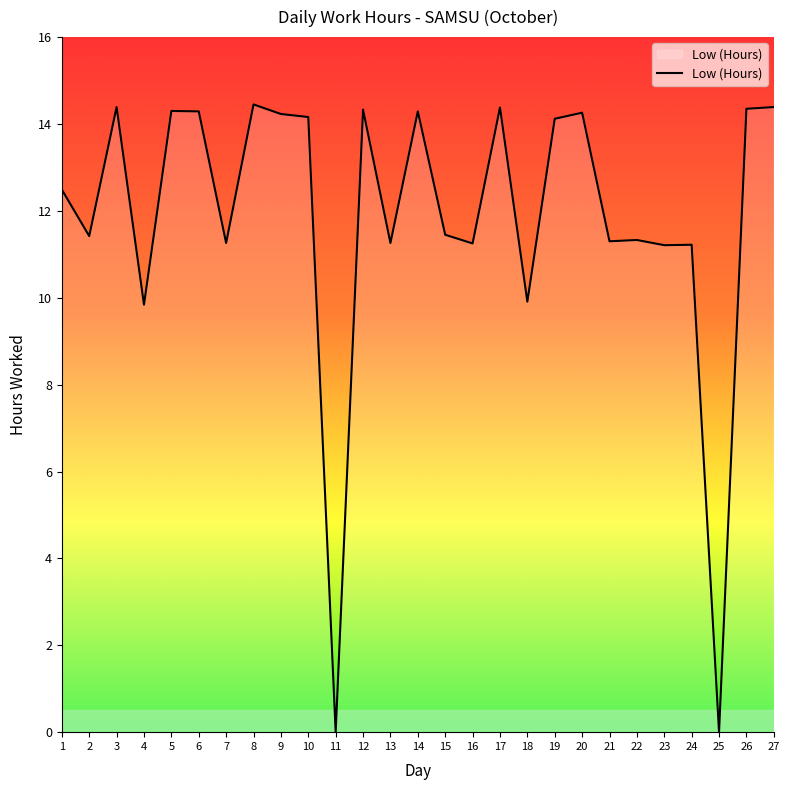

What is the change in value from 6 to 23?

-3.1